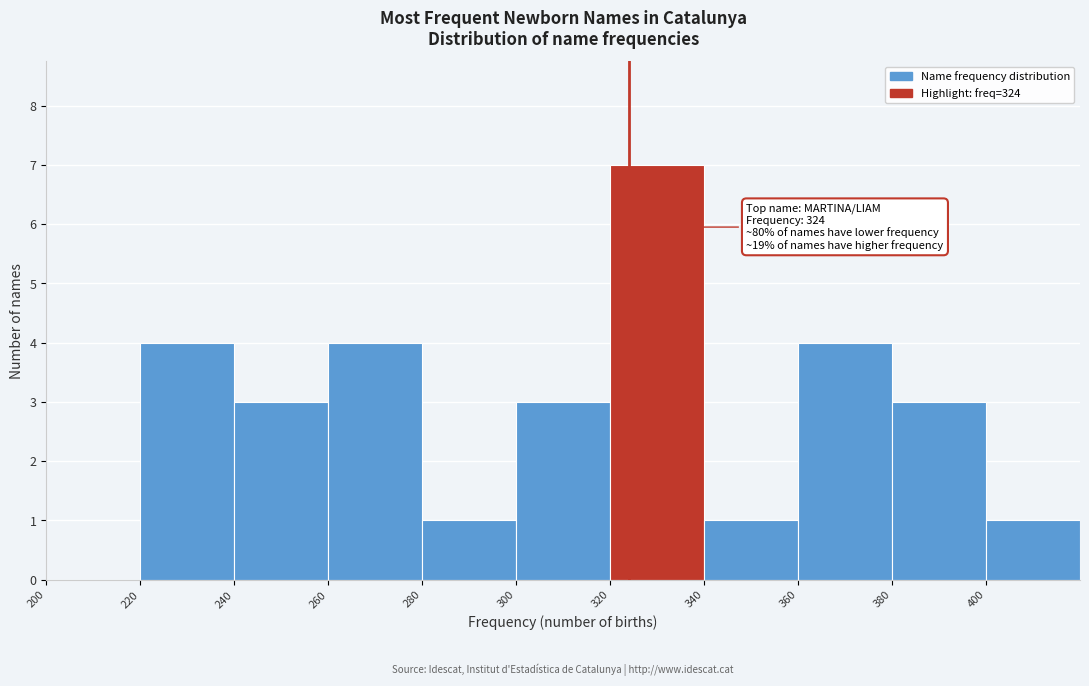

Over which range of the x-axis is the bar tallest?

320 to 340